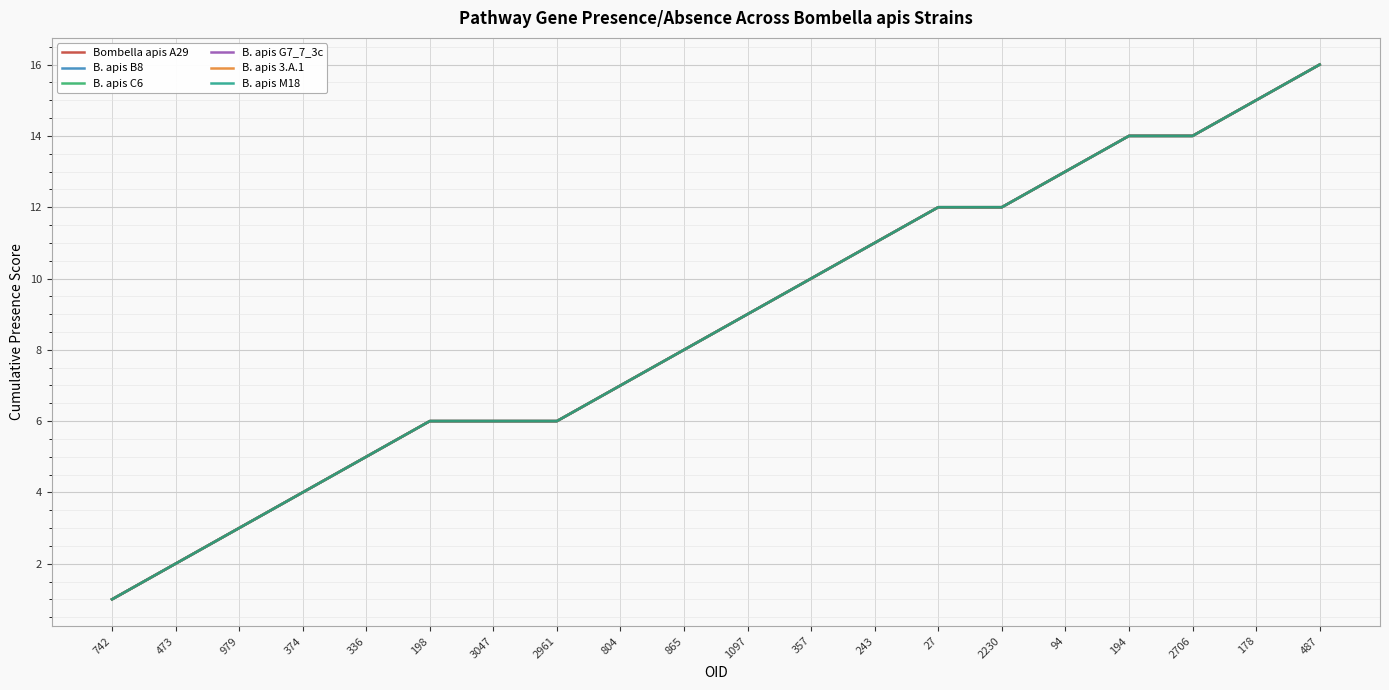

At which category does the chart reach its peak across all series?

487